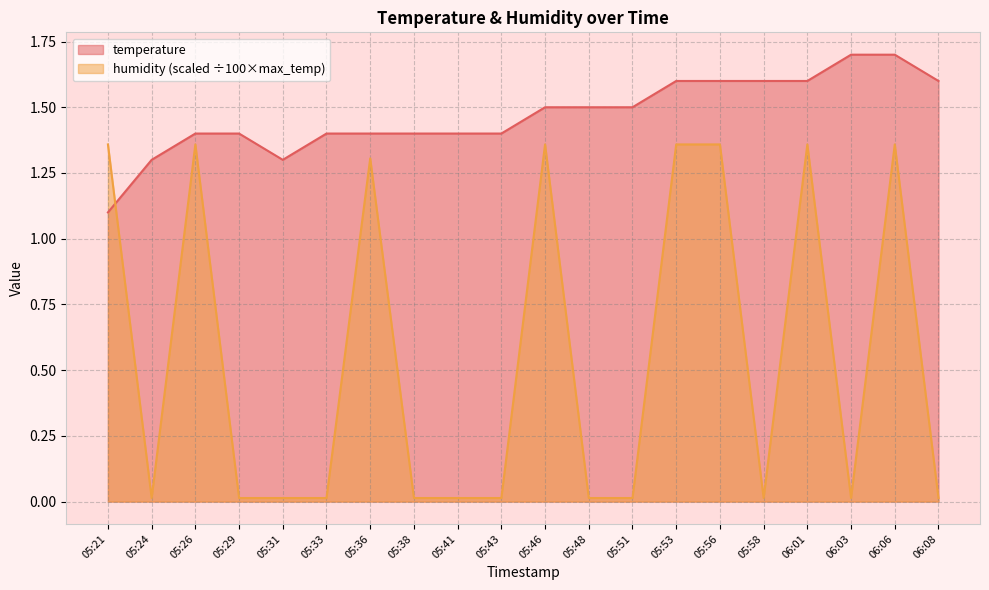

What is the label of the 11th point from the left?

05:46